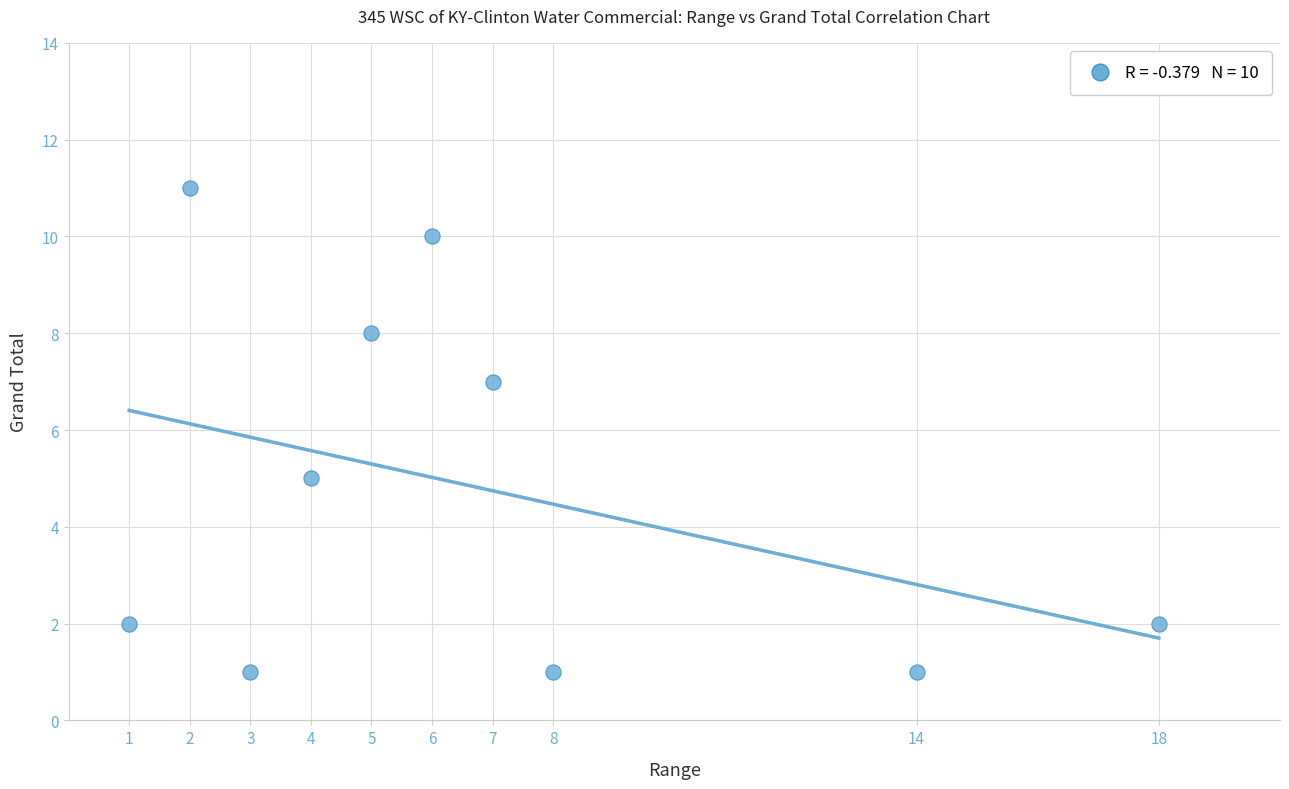

What is the average X value?

7